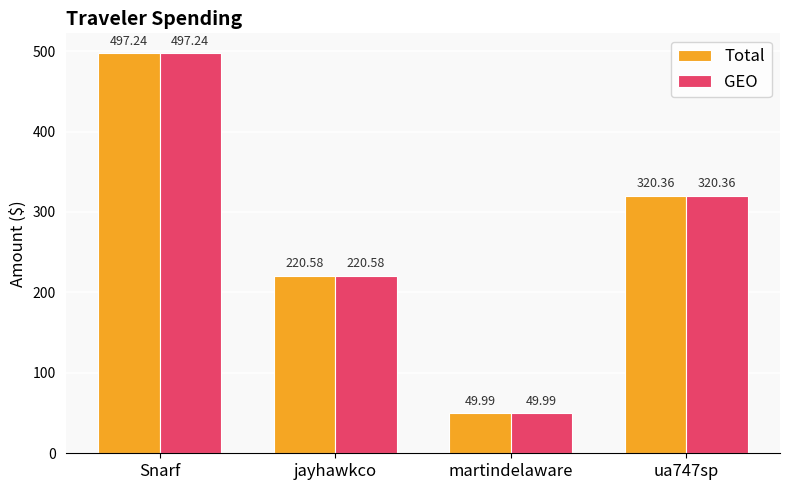

What is the average value of the Total series?

272.0